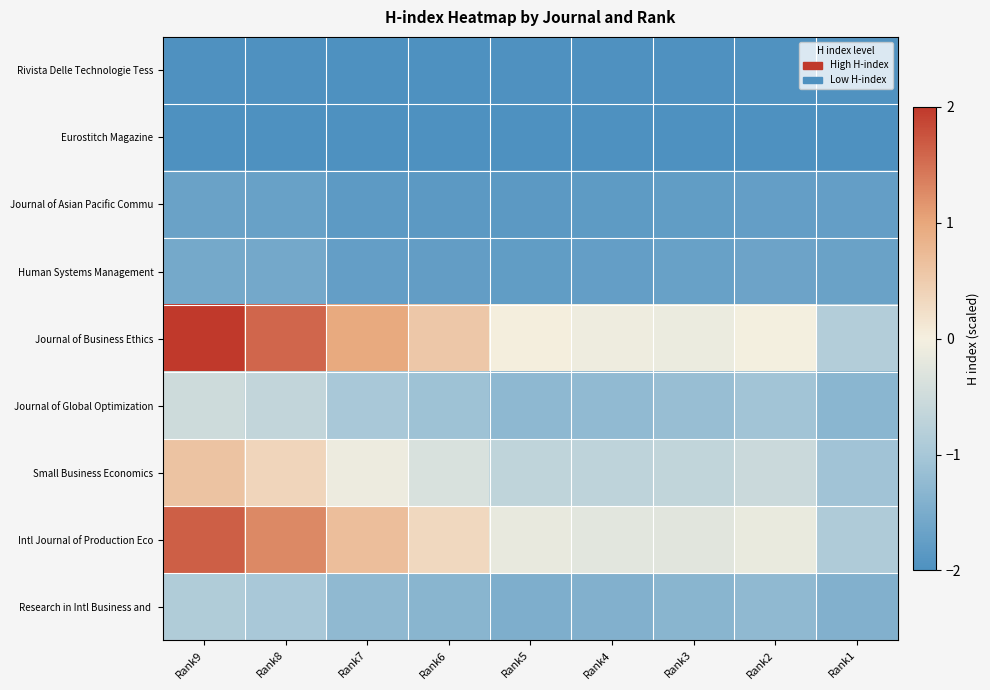

List the series in order of their peak value, highest first.

Journal of Business Ethics, Intl Journal of Production Eco, Small Business Economics, Journal of Global Optimization, Research in Intl Business and, Human Systems Management, Journal of Asian Pacific Commu, Rivista Delle Technologie Tess, Eurostitch Magazine